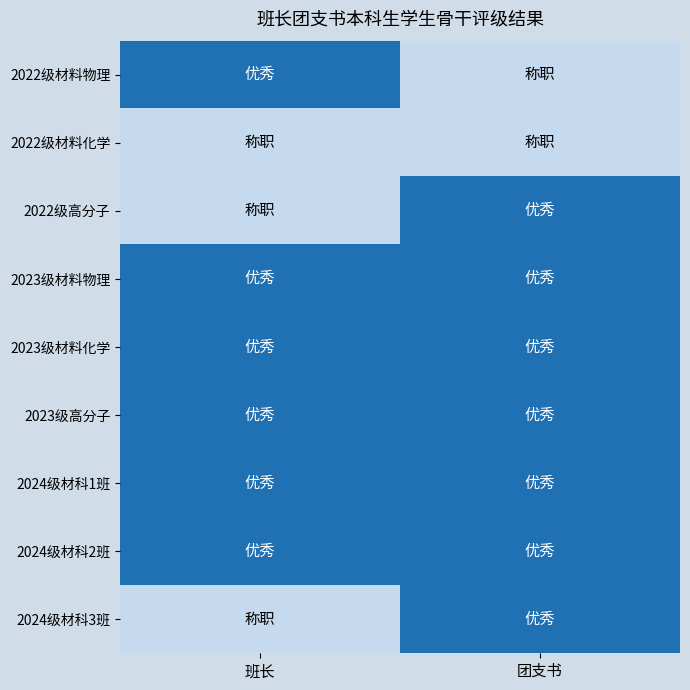

Rank the series by their maximum value, from lowest to highest.

2022级材料化学, 2022级材料物理, 2022级高分子, 2023级材料物理, 2023级材料化学, 2023级高分子, 2024级材科1班, 2024级材科2班, 2024级材科3班